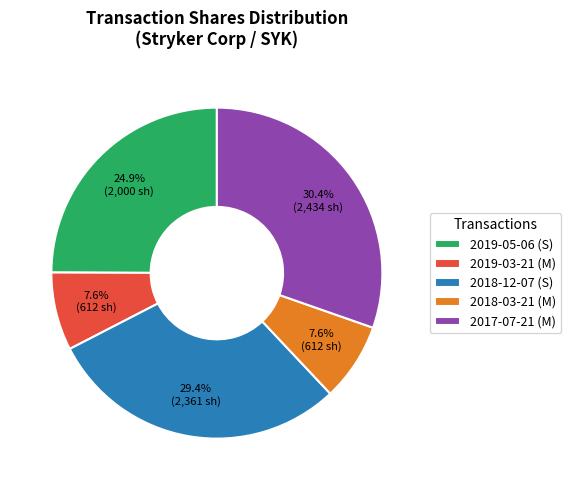

Approximately how many times larger is the value at 2019-05-06 (S) compared to 2018-03-21 (M)?

3.3